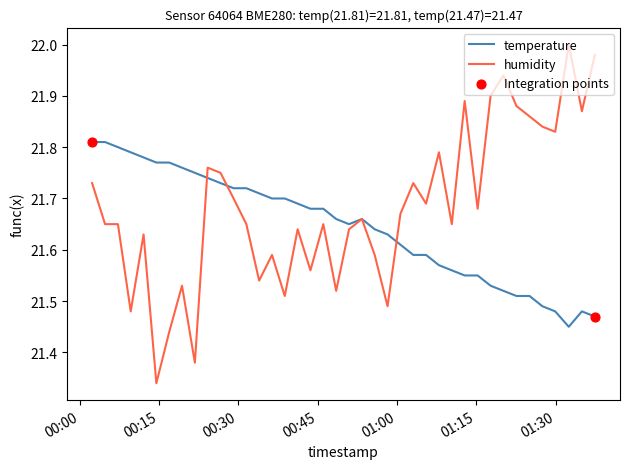

Which series has the widest spread of values?

humidity